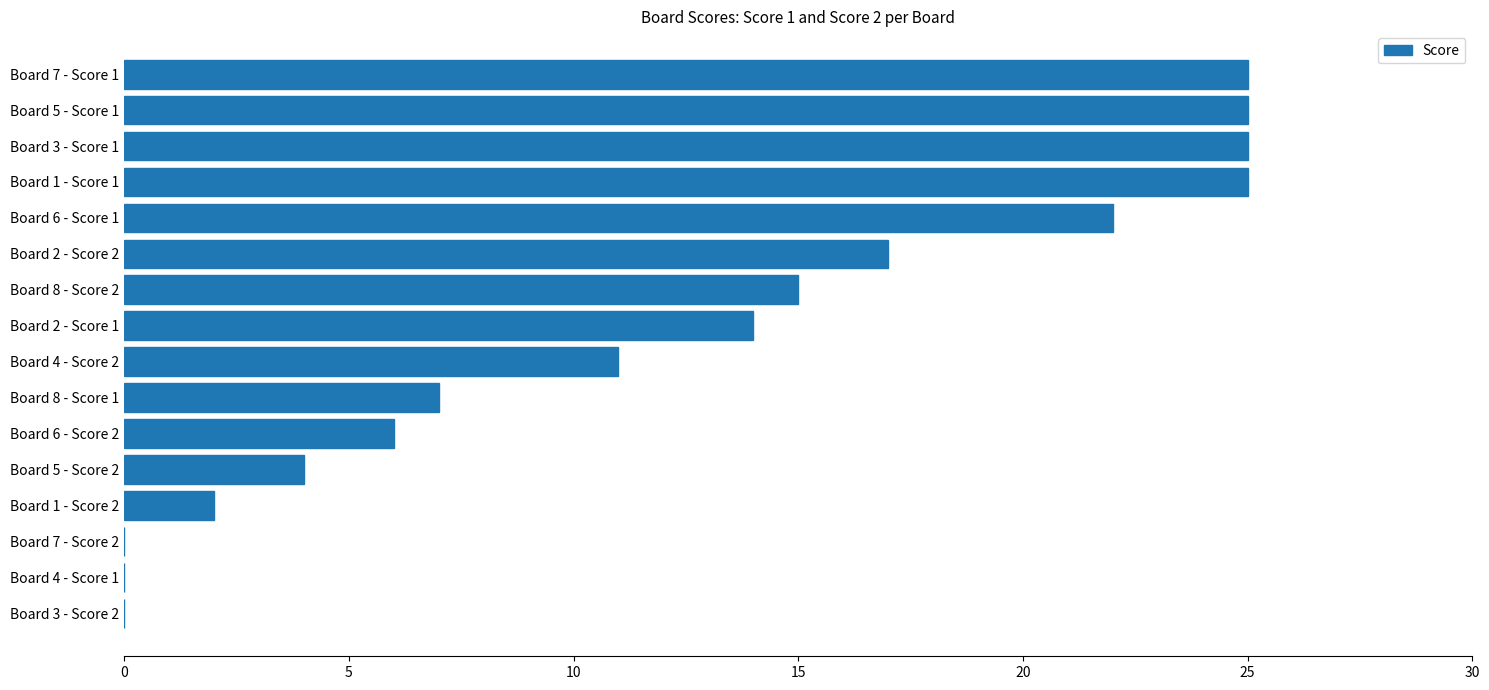

What is the change in value from Board 5 - Score 1 to Board 6 - Score 2?

-19